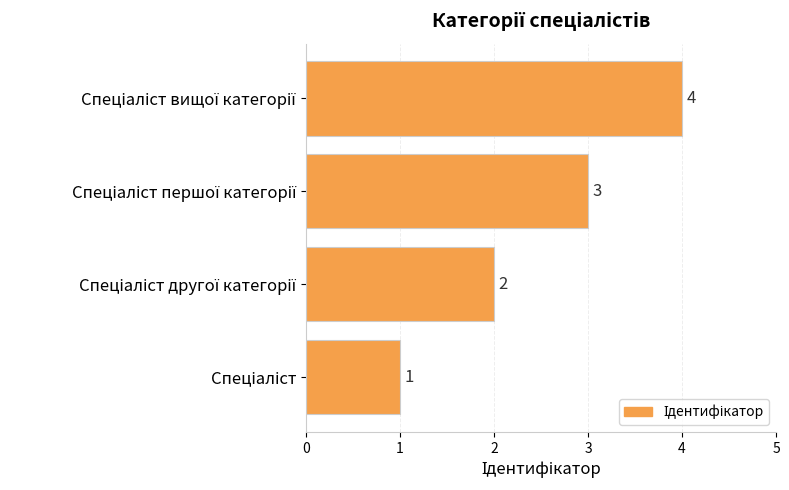

What is the difference between the maximum and minimum values?

3